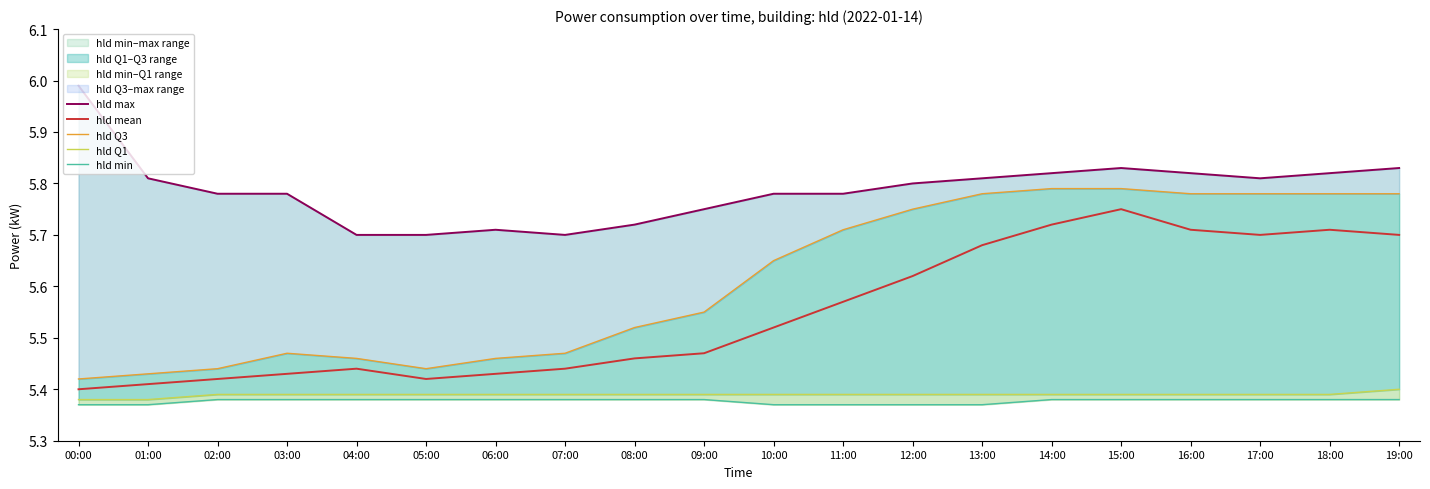

True or false: hld Q3 has more than 1 interior local peaks.

False